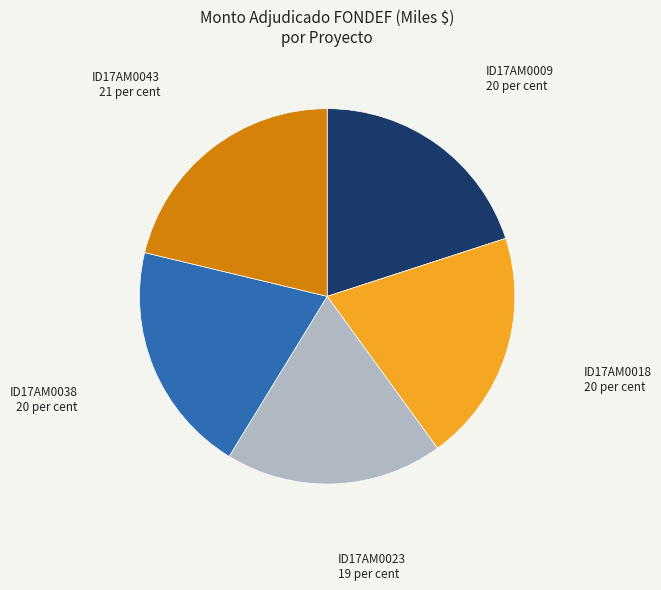

Is there any slice that represents more than half of the pie?

No